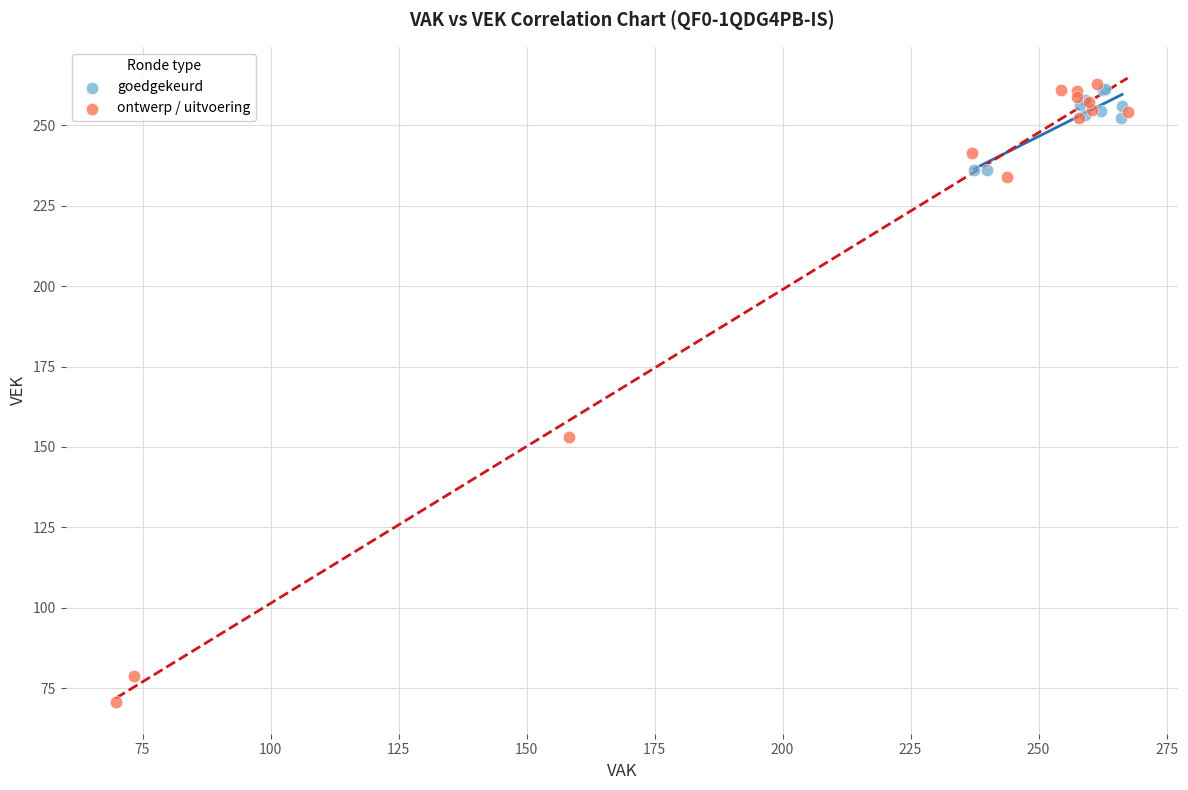

What are all the series names shown in the legend?

goedgekeurd, ontwerp / uitvoering